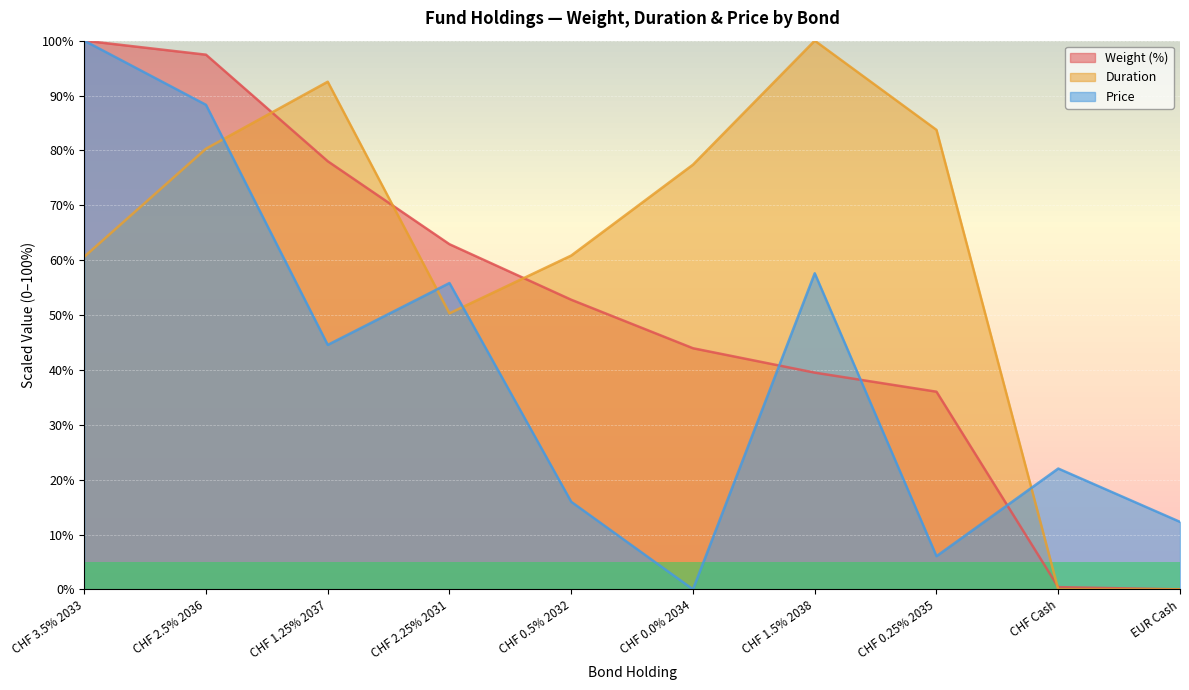

What is the difference between the highest and lowest values at EUR Cash?

12.3